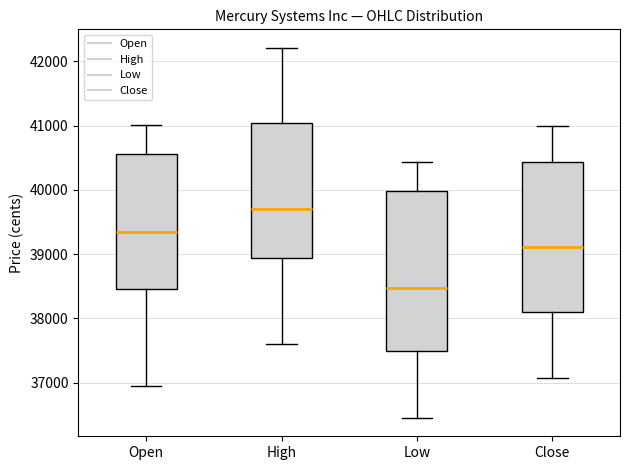

Reading left to right, transcribe this box plot: for each box, give where its median line is, the range the box spans, and where its two whiskers end, as read against the y-axis. The values are not printed on the chart, so give them approximately, as read against the axis.

Open: median 39400, box 38500 to 40600, whiskers 36900 to 41000
High: median 39700, box 38900 to 41000, whiskers 37600 to 42200
Low: median 38500, box 37500 to 40000, whiskers 36500 to 40400
Close: median 39100, box 38100 to 40400, whiskers 37100 to 41000